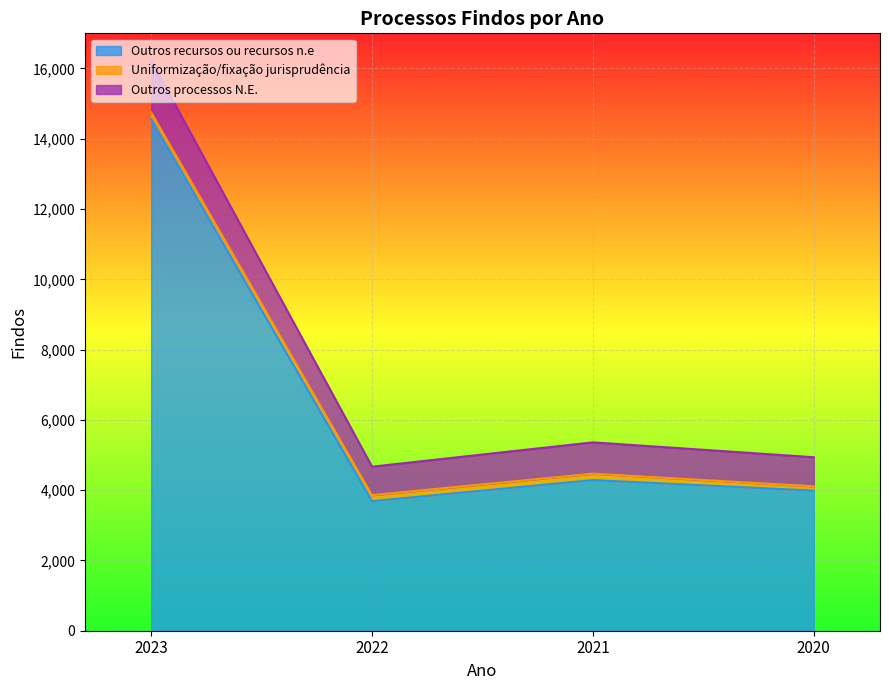

The Outros recursos ou recursos n.e series shows 4287 at 2021. True or false?

True